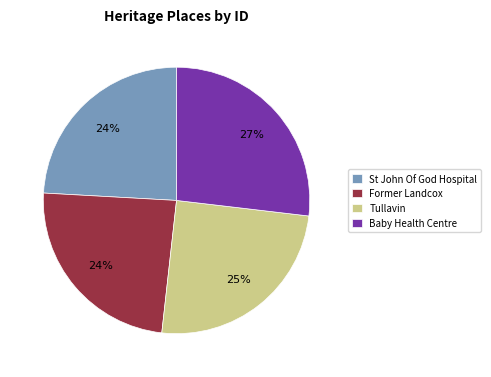

How many segments does this pie chart have?

4